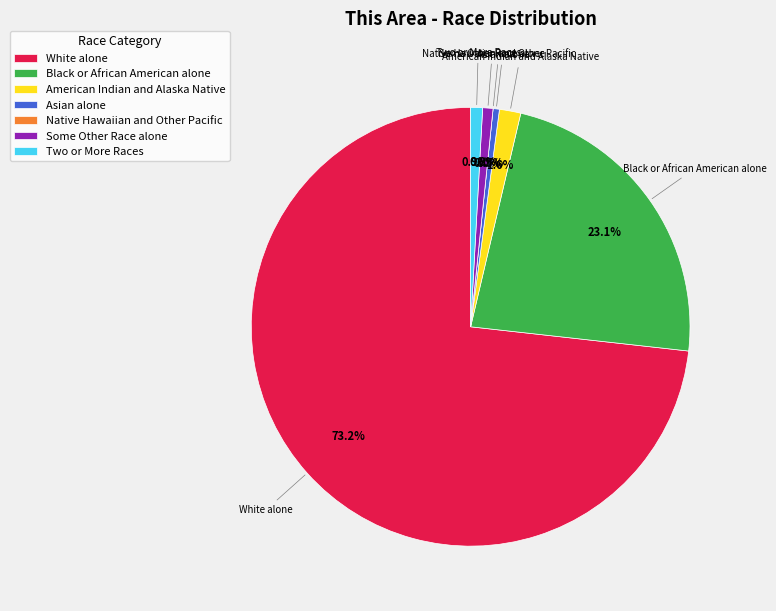

Which slice is the largest?

White alone